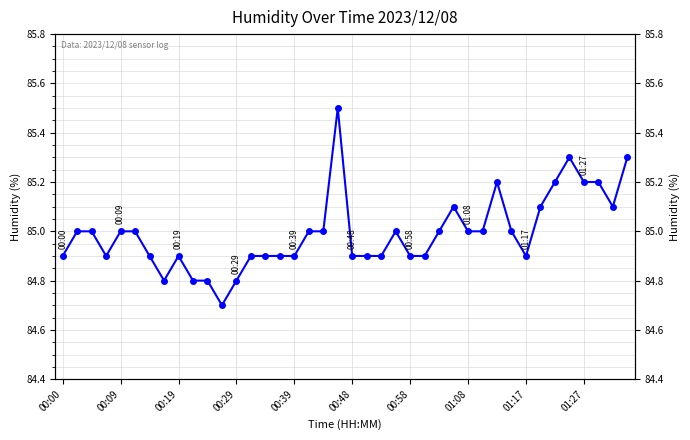

Reading right to left, what are all the values shown in this chart?

85.3	85.1	85.2	85.2	85.3	85.2	85.1	84.9	85.0	85.2	85.0	85.0	85.1	85.0	84.9	84.9	85.0	84.9	84.9	84.9	85.5	85.0	85.0	84.9	84.9	84.9	84.9	84.8	84.7	84.8	84.8	84.9	84.8	84.9	85.0	85.0	84.9	85.0	85.0	84.9